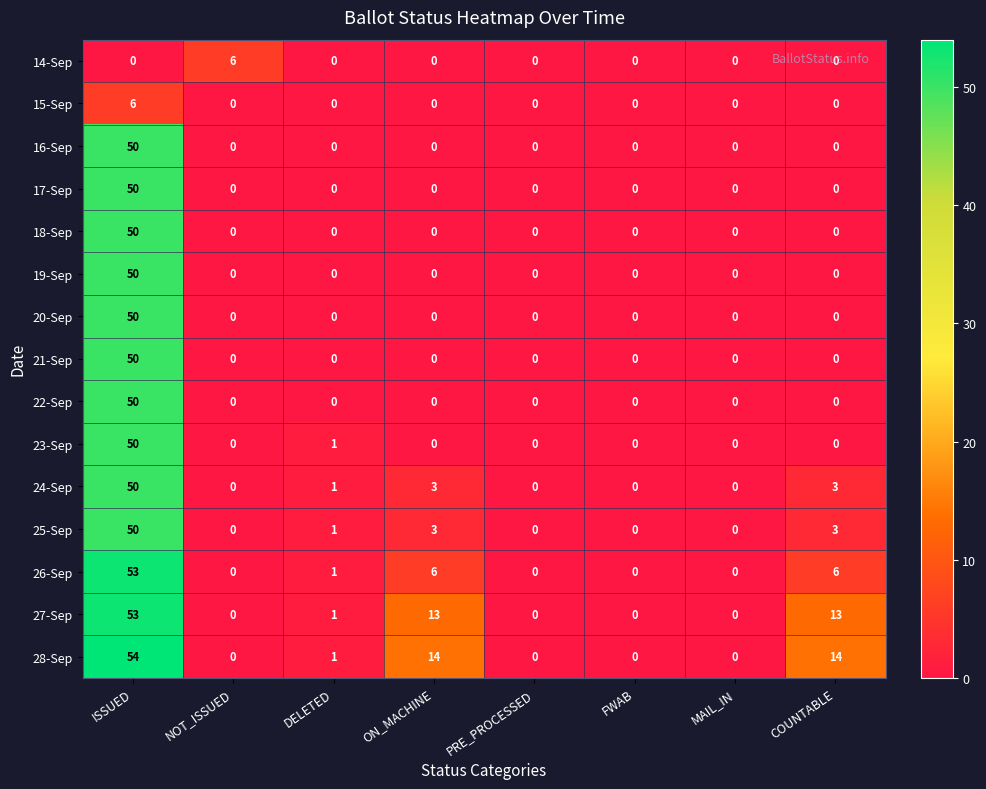

How many categories are shown in the chart?

8